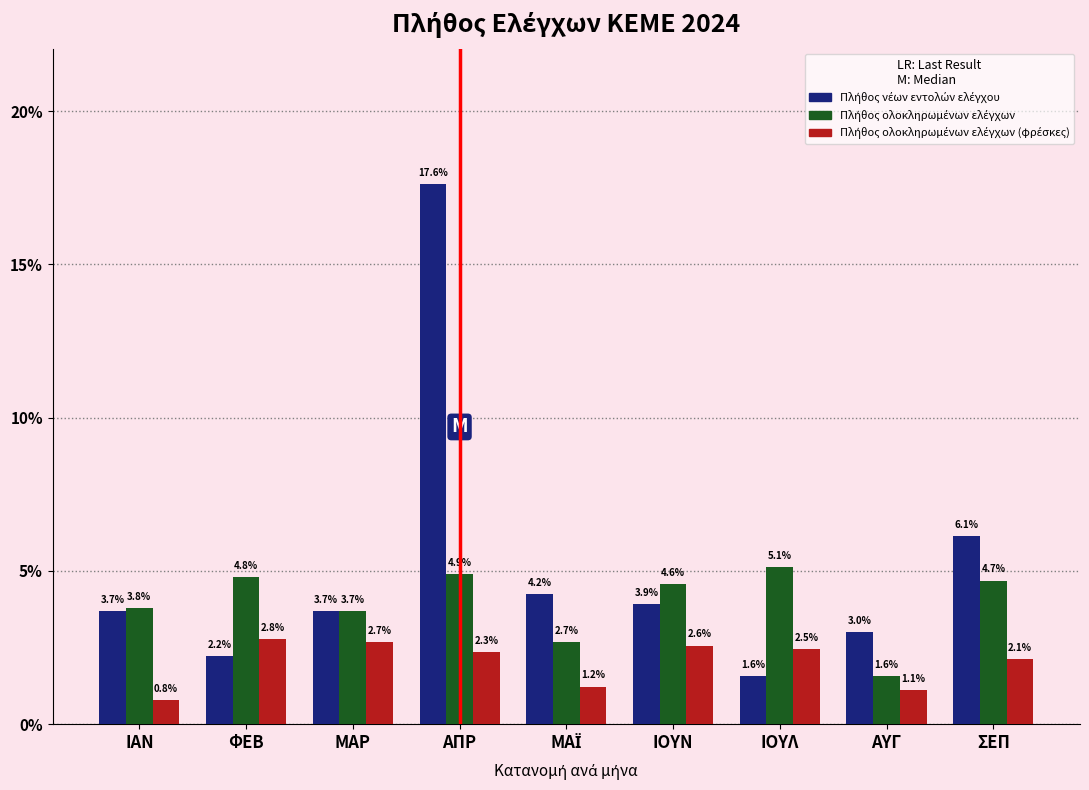

What is the total value across all series at ΙΑΝ?

8.3